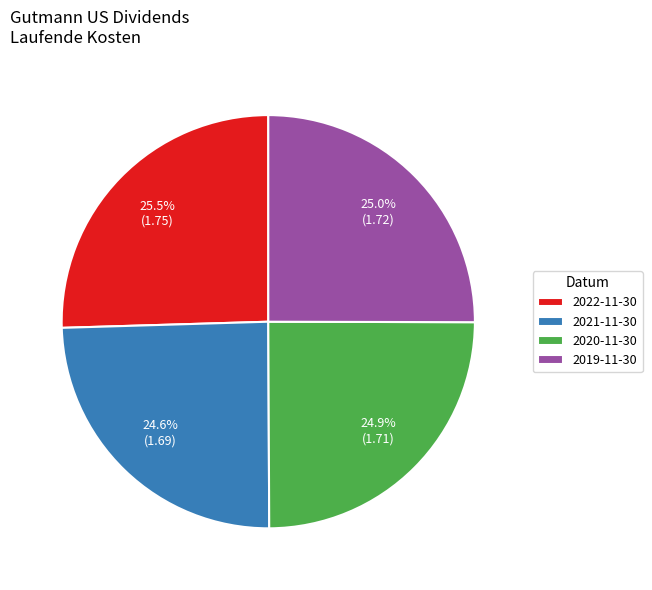

What is the ratio of the value at 2021-11-30 to the value at 2020-11-30?

1.0